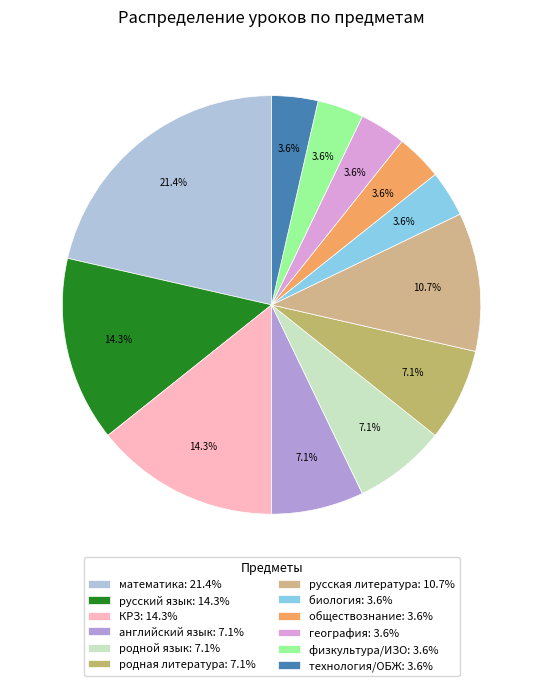

What percentage is NOT represented by технология/ОБЖ?

96.4%